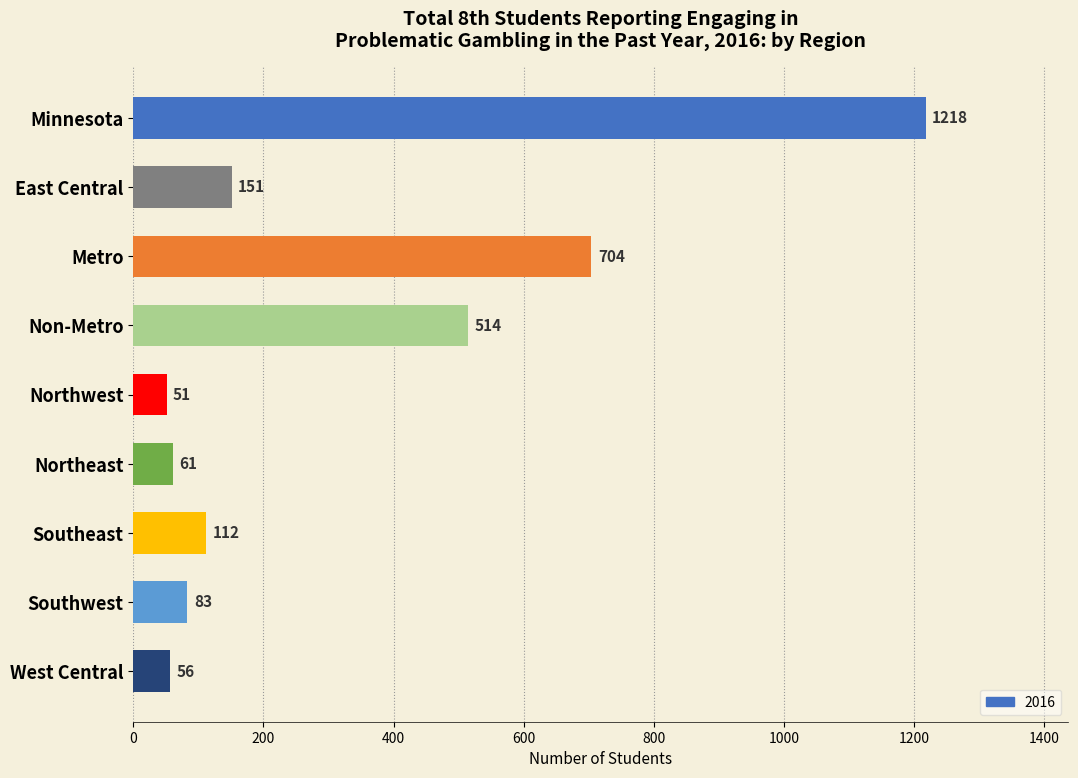

What is the label of the 9th bar from the top?

West Central